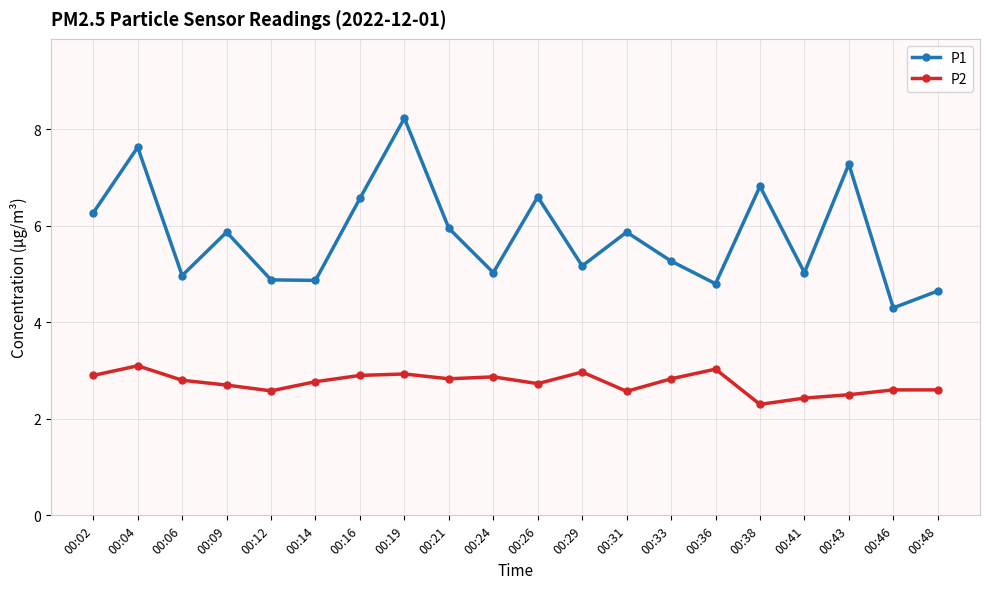

How many lines are shown in the chart?

2